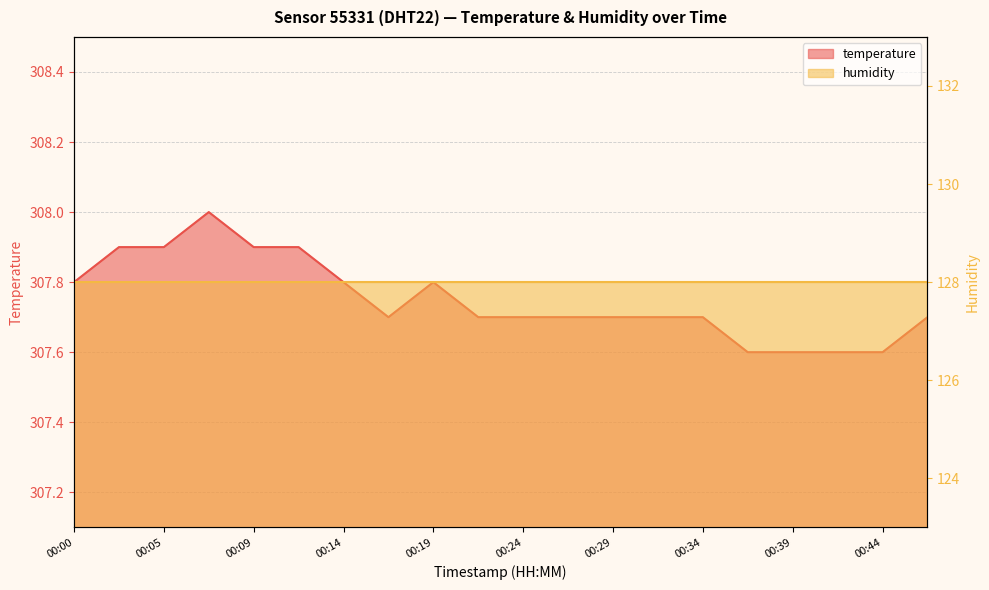

Between 00:24 and 00:05, which is larger?

00:05